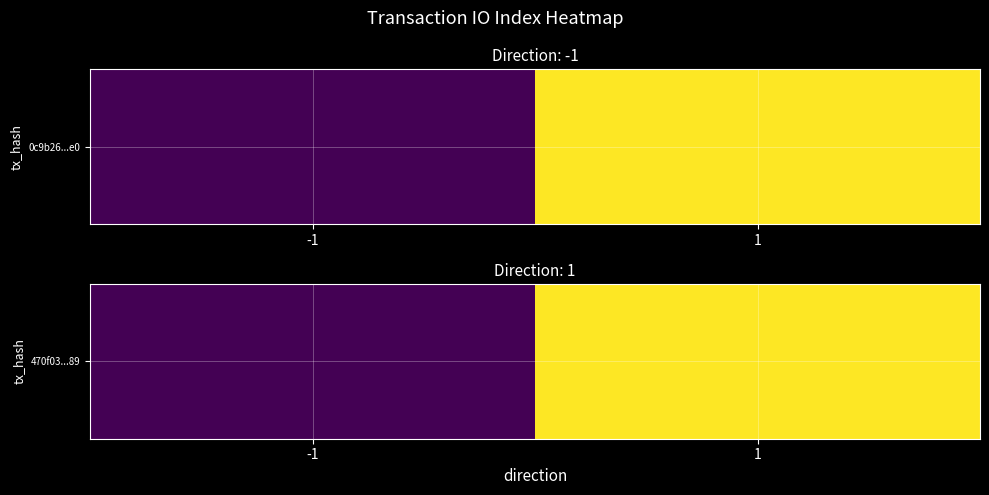

What is the sum of the values at 1 and -1?

26